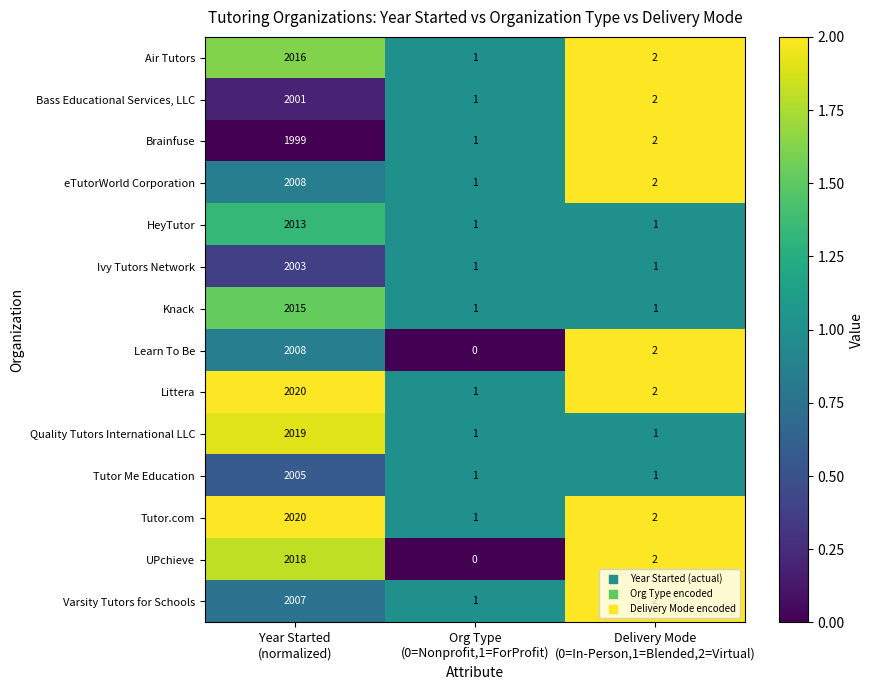

How many Tutor Me Education values are between 1 and 2005?

3